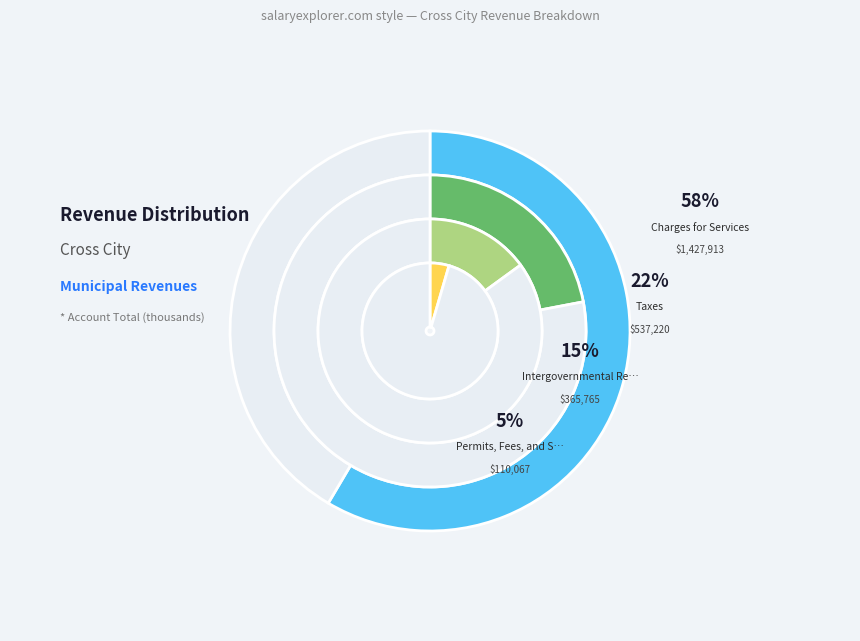

To the nearest percent, what is the combined percentage of Intergovernmental Revenue and Charges for Services?

72%